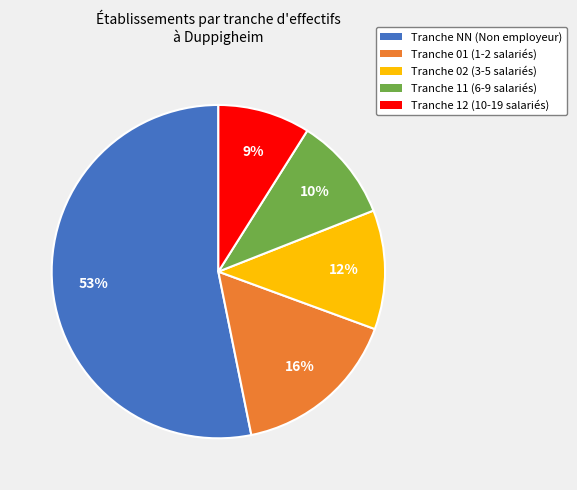

Do Tranche 01 (1-2 salariés) and Tranche NN (Non employeur) together represent more than half of the pie?

Yes